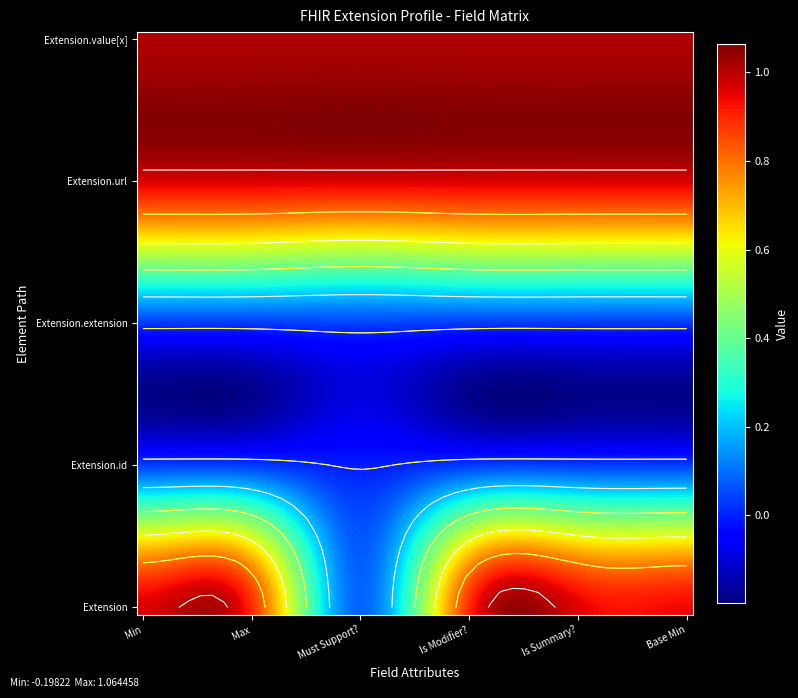

How many data points does each series have?

6